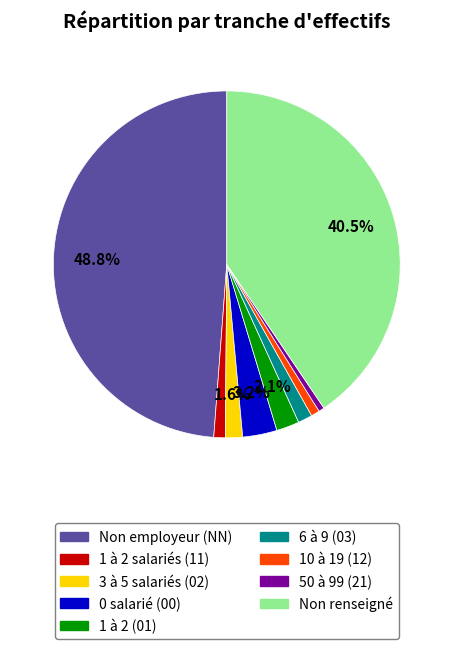

What percentage do 0 salarié (00) and 1 à 2 (01) together represent?

5.3%